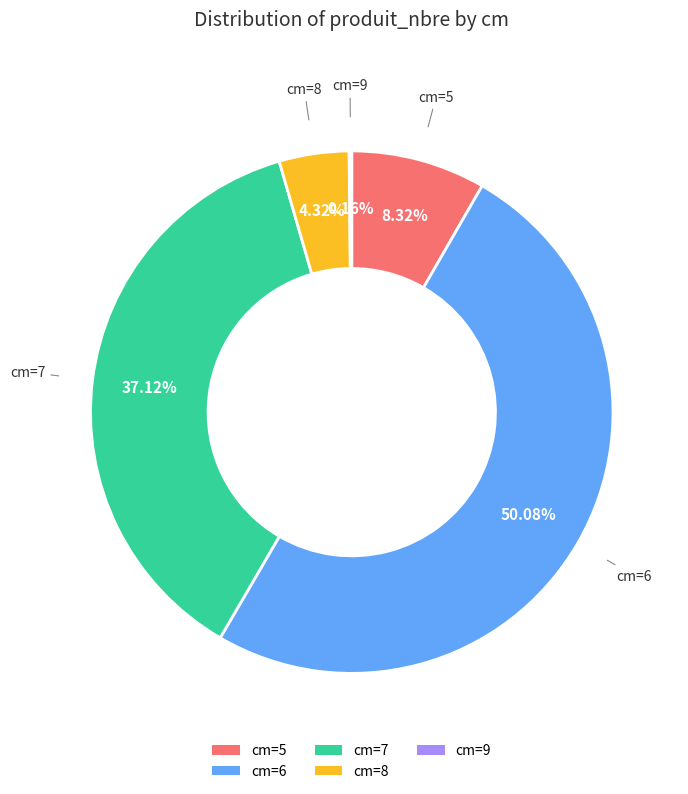

Approximately how many times larger is the value at cm=8 compared to cm=5?

0.5